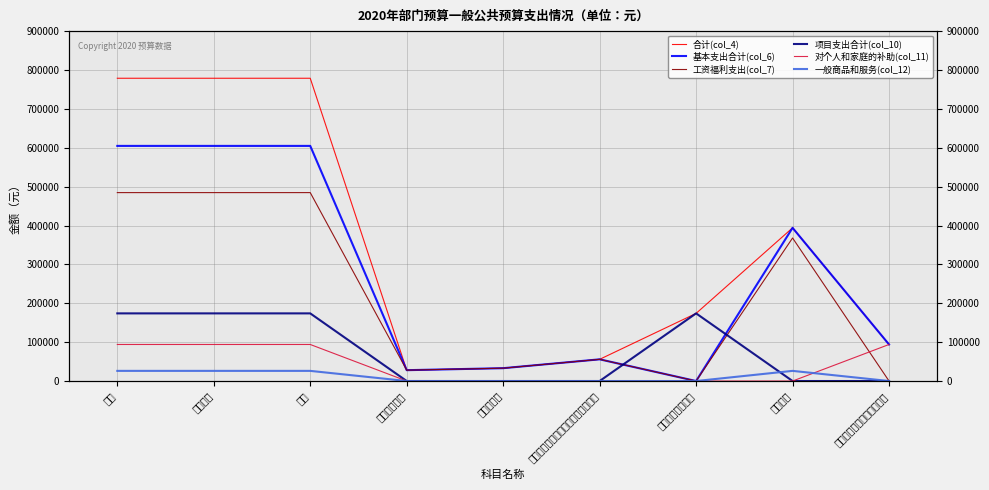

True or false: 基本支出合计(col_6) and 一般商品和服务(col_12) cross at least once.

False